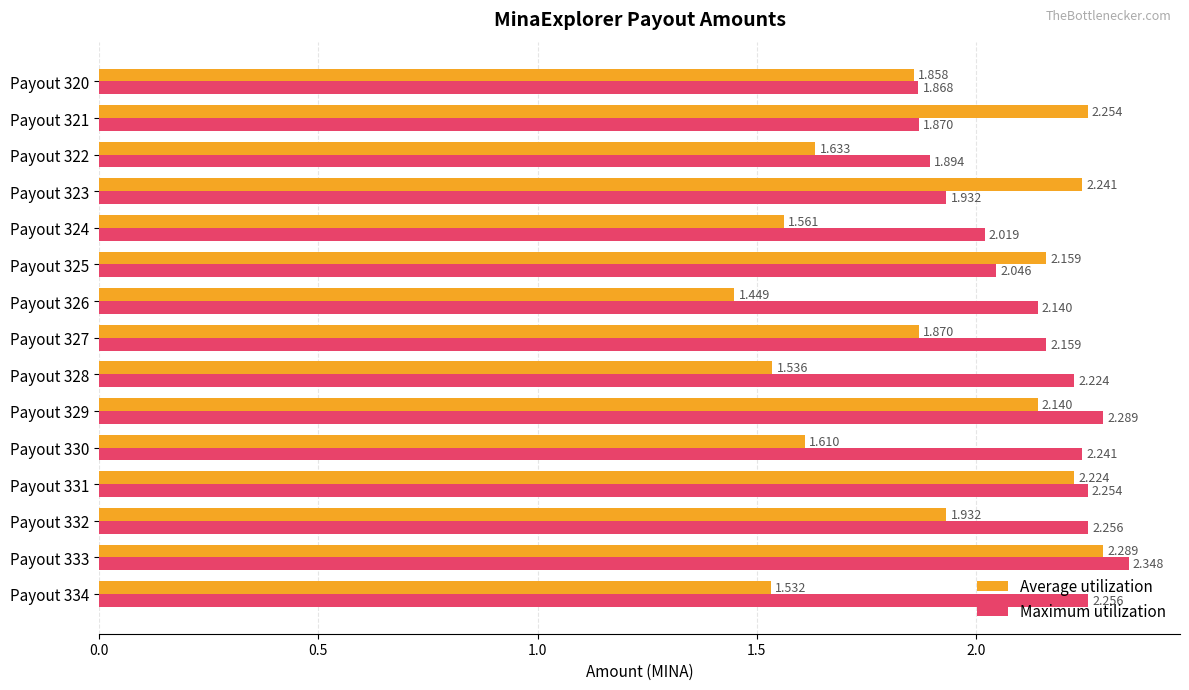

Which series has the widest spread of values?

Average utilization